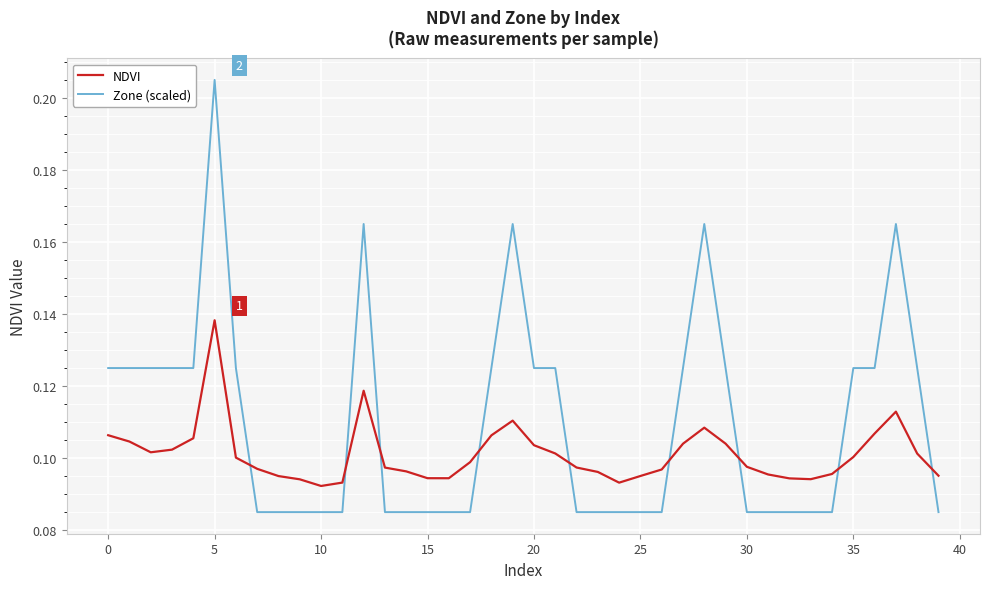

Which series has the largest total across all categories?

Zone (scaled)